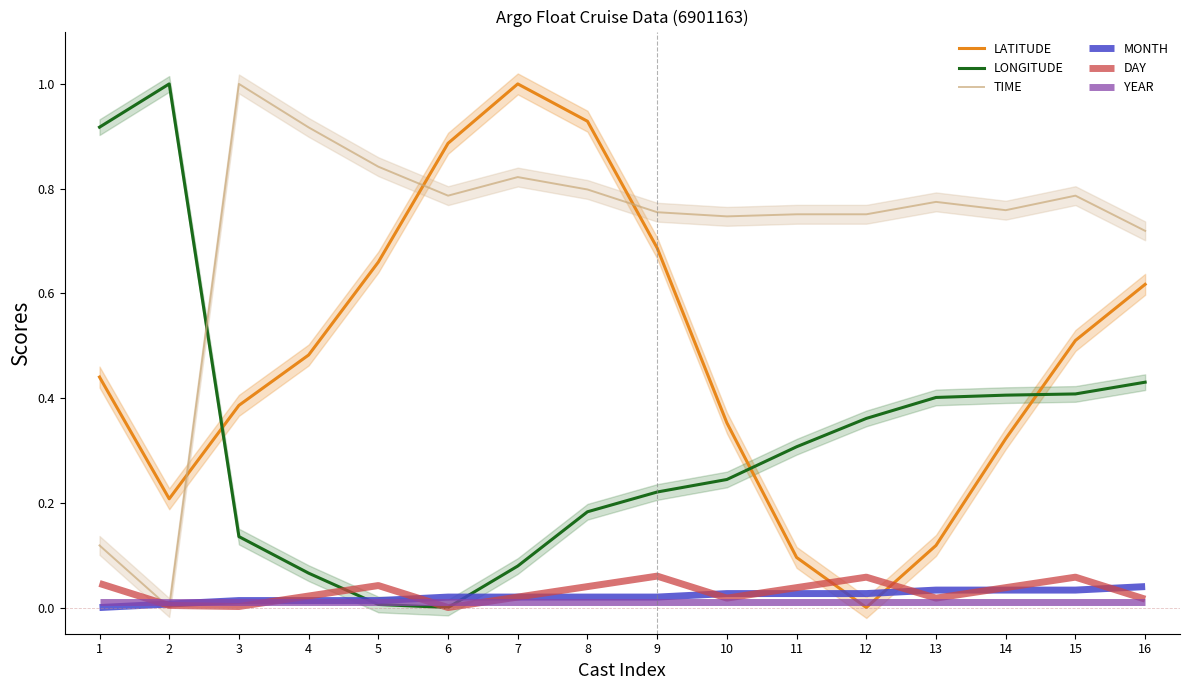

Where is the first local minimum for TIME?

2